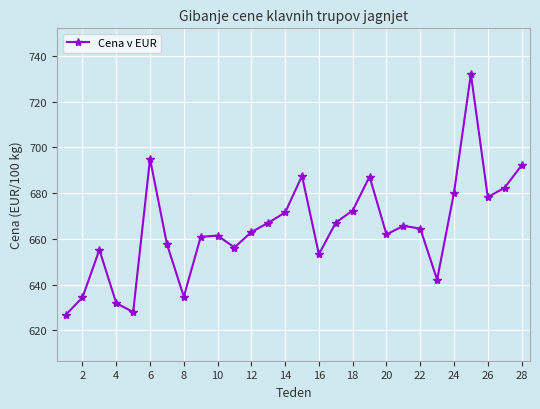

What is the value of the 22nd point from the left?

664.5